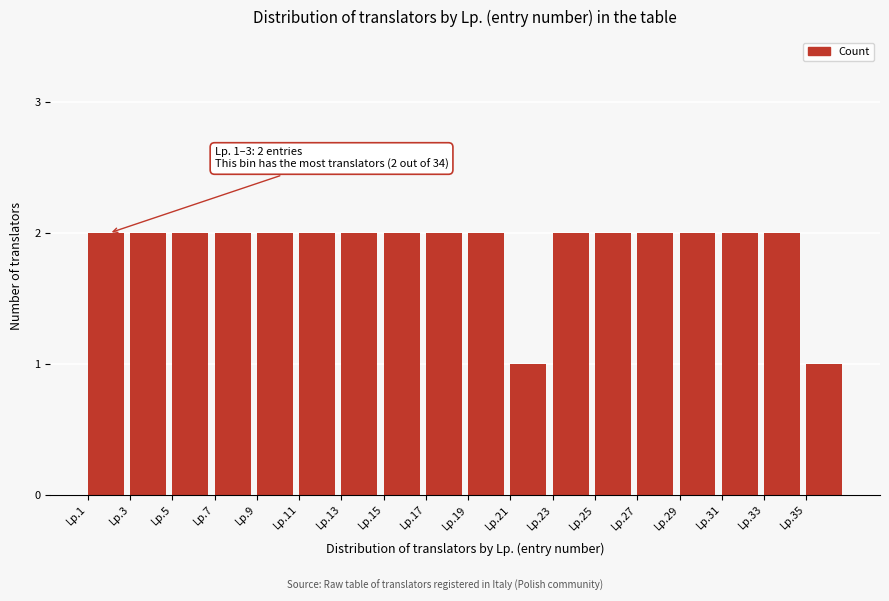

Reading left to right, transcribe all the data shown in this chart.

Lp.1=2	Lp.3=2	Lp.5=2	Lp.7=2	Lp.9=2	Lp.11=2	Lp.13=2	Lp.15=2	Lp.17=2	Lp.19=2	Lp.21=1	Lp.23=2	Lp.25=2	Lp.27=2	Lp.29=2	Lp.31=2	Lp.33=2	Lp.35=1